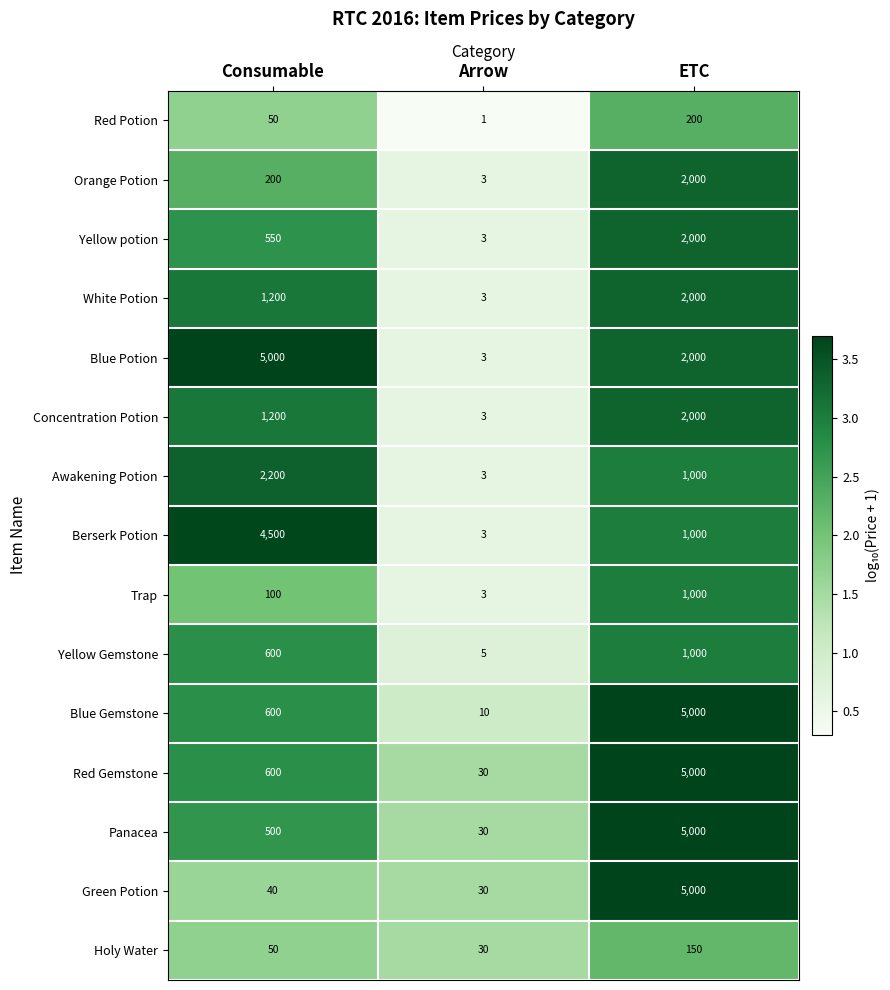

What is the maximum value shown in the chart?

5000